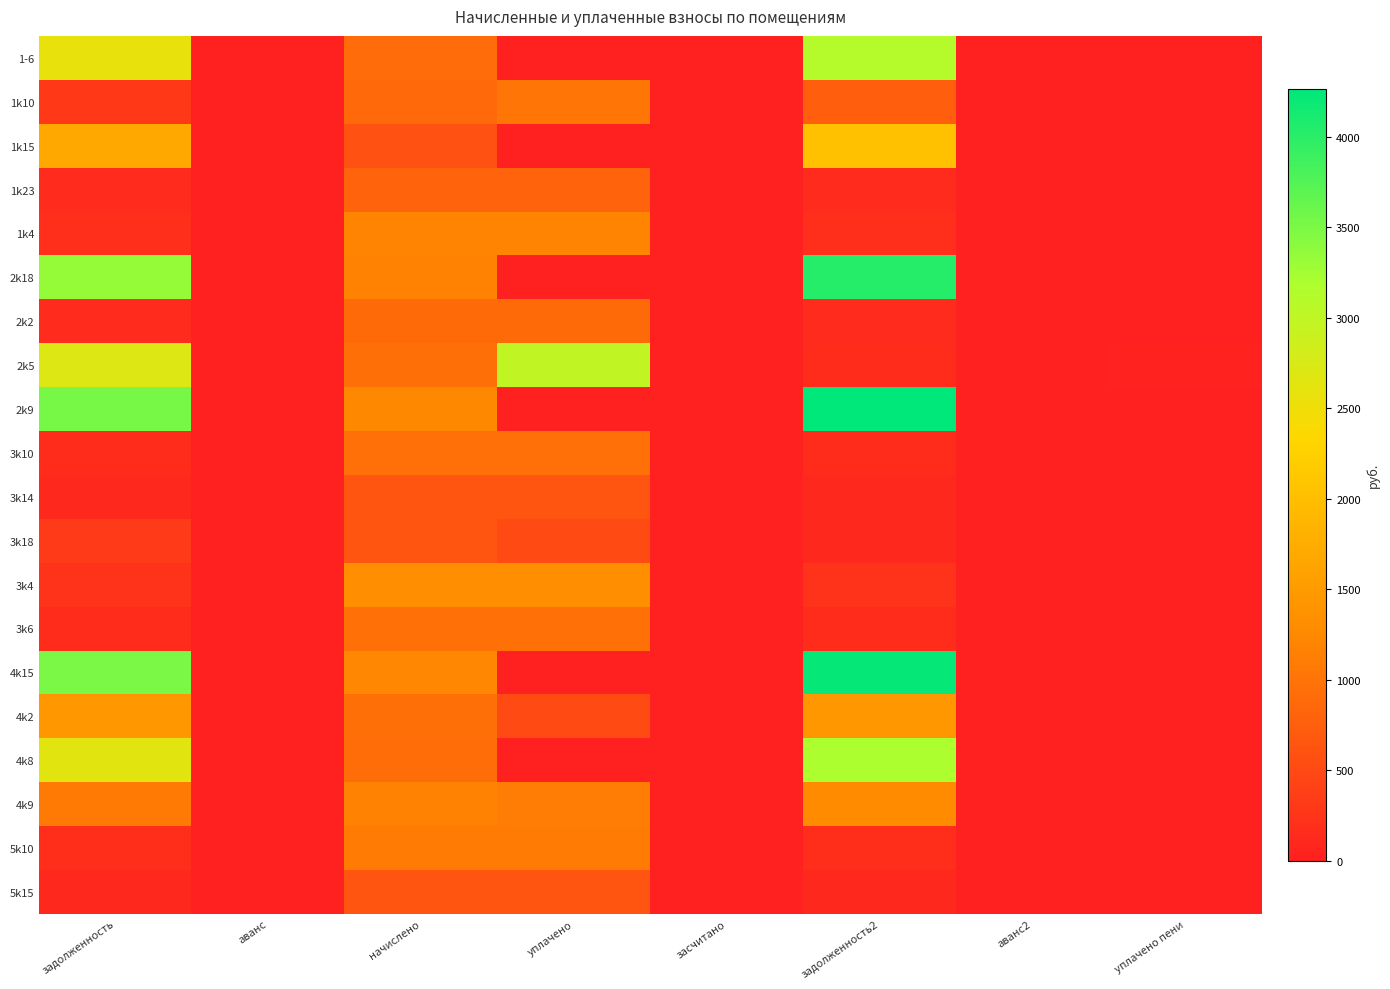

Reading left to right, extract all data points from this chart.

1-6: задолженность=2569.9	аванс=0.0	начислено=902.5	уплачено=0.0	засчитано=0.0	задолженность2=3106.2	аванс2=0.0	уплачено пени=0.0
1k10: задолженность=294.1	аванс=0.0	начислено=873.5	уплачено=1019.1	засчитано=0.0	задолженность2=741.3	аванс2=0.0	уплачено пени=0.0
1k15: задолженность=1685.8	аванс=0.0	начислено=592.0	уплачено=0.0	засчитано=0.0	задолженность2=2037.5	аванс2=0.0	уплачено пени=0.0
1k23: задолженность=135.9	аванс=0.0	начислено=815.6	уплачено=815.6	засчитано=0.0	задолженность2=135.9	аванс2=0.0	уплачено пени=0.0
1k4: задолженность=198.2	аванс=0.0	начислено=1188.2	уплачено=1188.2	засчитано=0.0	задолженность2=198.0	аванс2=0.0	уплачено пени=0.2
2k18: задолженность=3336.1	аванс=0.0	начислено=1171.6	уплачено=0.0	засчитано=0.0	задолженность2=4032.3	аванс2=0.0	уплачено пени=0.0
2k2: задолженность=148.3	аванс=0.0	начислено=890.1	уплачено=890.1	засчитано=0.0	задолженность2=148.3	аванс2=0.0	уплачено пени=0.0
2k5: задолженность=2699.6	аванс=0.0	начислено=948.1	уплачено=2988.4	засчитано=0.0	задолженность2=158.0	аванс2=0.0	уплачено пени=47.4
2k9: задолженность=3529.5	аванс=0.0	начислено=1239.5	уплачено=0.0	засчитано=0.0	задолженность2=4266.0	аванс2=0.0	уплачено пени=0.0
3k10: задолженность=159.4	аванс=0.0	начислено=956.3	уплачено=956.3	засчитано=0.0	задолженность2=159.4	аванс2=0.0	уплачено пени=0.0
3k14: задолженность=105.6	аванс=0.0	начислено=633.4	уплачено=633.4	засчитано=0.0	задолженность2=105.6	аванс2=0.0	уплачено пени=0.0
3k18: задолженность=318.1	аванс=0.0	начислено=633.4	уплачено=527.9	засчитано=0.0	задолженность2=105.6	аванс2=0.0	уплачено пени=3.2
3k4: задолженность=222.2	аванс=0.0	начислено=1333.1	уплачено=1333.1	засчитано=0.0	задолженность2=222.2	аванс2=0.0	уплачено пени=0.0
3k6: задолженность=162.8	аванс=0.0	начислено=977.0	уплачено=977.0	засчитано=0.0	задолженность2=162.8	аванс2=0.0	уплачено пени=0.0
4k15: задолженность=3501.2	аванс=0.0	начислено=1229.6	уплачено=0.0	засчитано=0.0	задолженность2=4231.8	аванс2=0.0	уплачено пени=0.0
4k2: задолженность=1435.0	аванс=0.0	начислено=948.1	уплачено=500.0	засчитано=0.0	задолженность2=1442.1	аванс2=0.0	уплачено пени=0.0
4k8: задолженность=2640.6	аванс=0.0	начислено=927.4	уплачено=0.0	засчитано=0.0	задолженность2=3191.6	аванс2=0.0	уплачено пени=0.0
4k9: задолженность=1076.1	аванс=0.0	начислено=1179.9	уплачено=1108.3	засчитано=0.0	задолженность2=1282.4	аванс2=0.0	уплачено пени=0.0
5k10: задолженность=181.5	аванс=0.0	начислено=1089.2	уплачено=1089.2	засчитано=0.0	задолженность2=181.5	аванс2=0.0	уплачено пени=0.0
5k15: задолженность=107.6	аванс=0.0	начислено=645.8	уплачено=645.8	засчитано=0.0	задолженность2=107.6	аванс2=0.0	уплачено пени=0.0